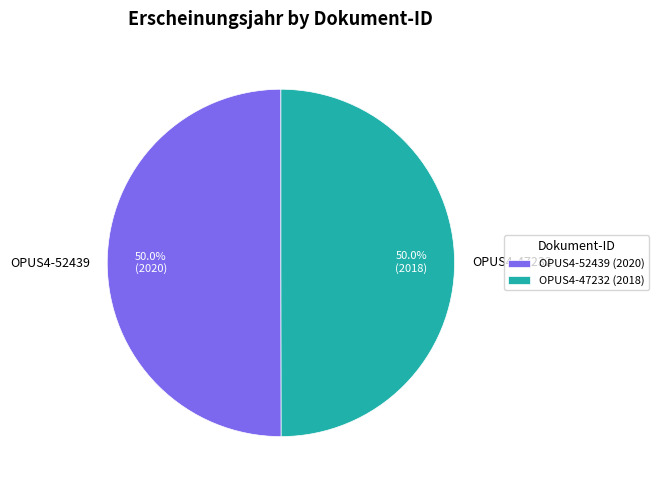

The OPUS4-47232 slice represents 37% of the pie. True or false?

False